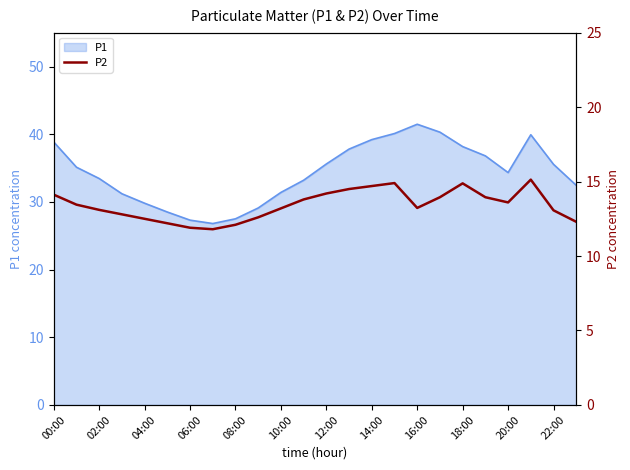

Count the number of categories in the chart.

24